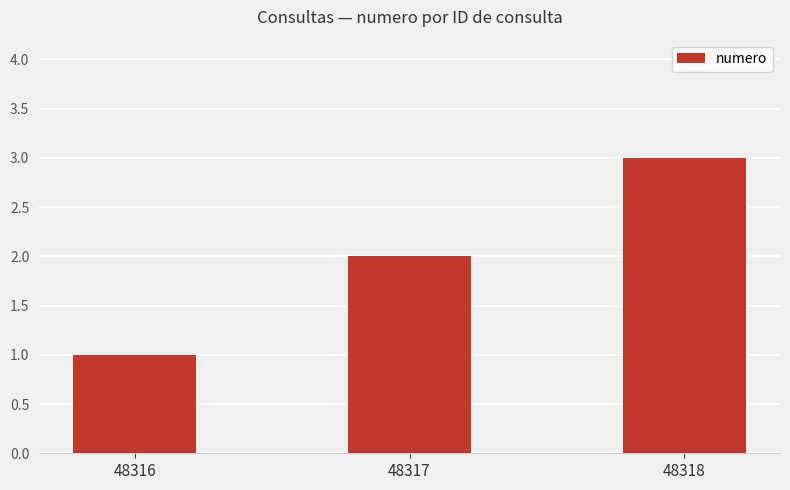

Reading left to right, transcribe all the data shown in this chart.

1	2	3